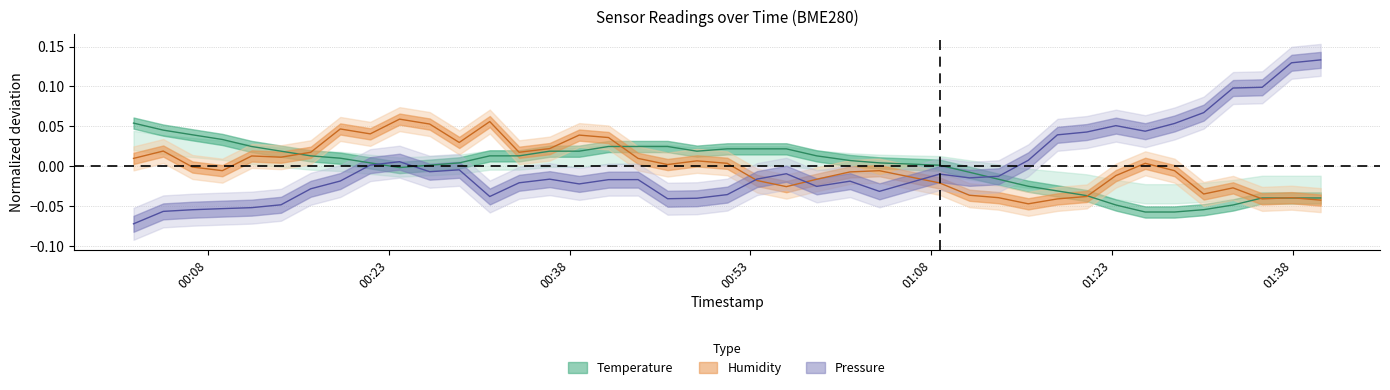

What is the value of the pressure point at the 4th from the left?

-0.1